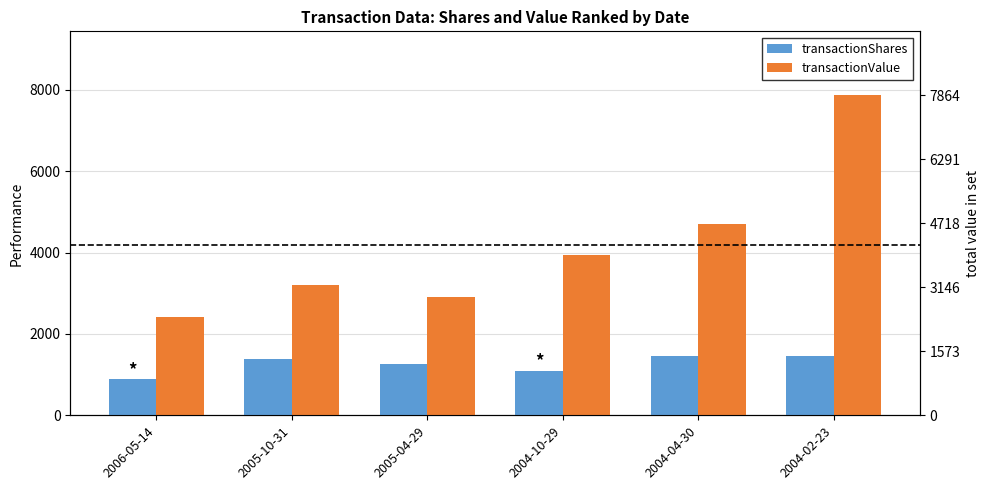

Reading left to right, extract all data points from this chart.

transactionShares: 883	1380	1270	1100	1458	1450
transactionValue: 2428	3191	2915	3946	4709	7864